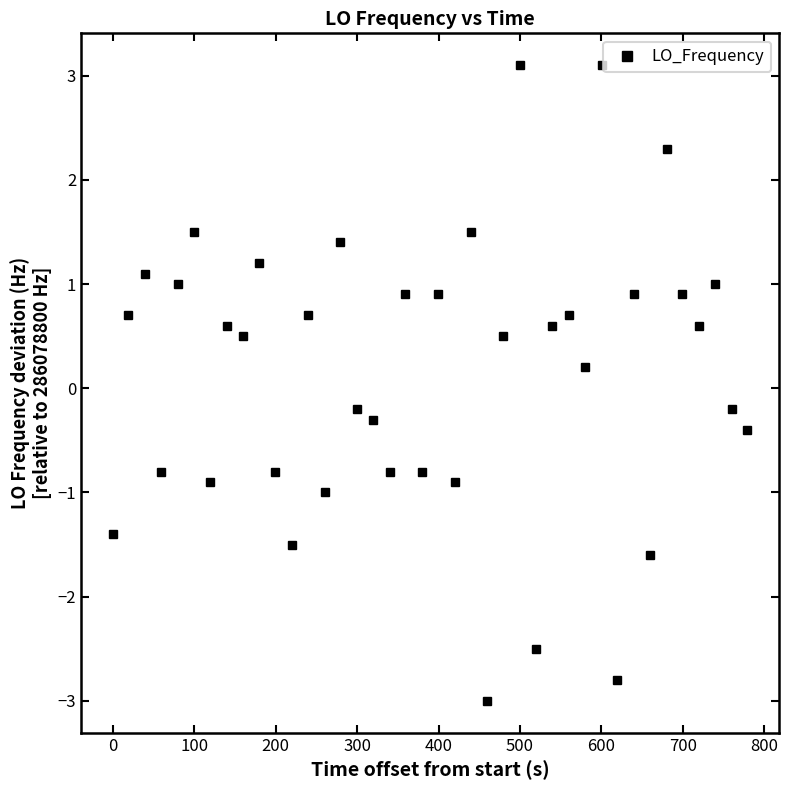

What is the value of the 19th point from the left?

0.9